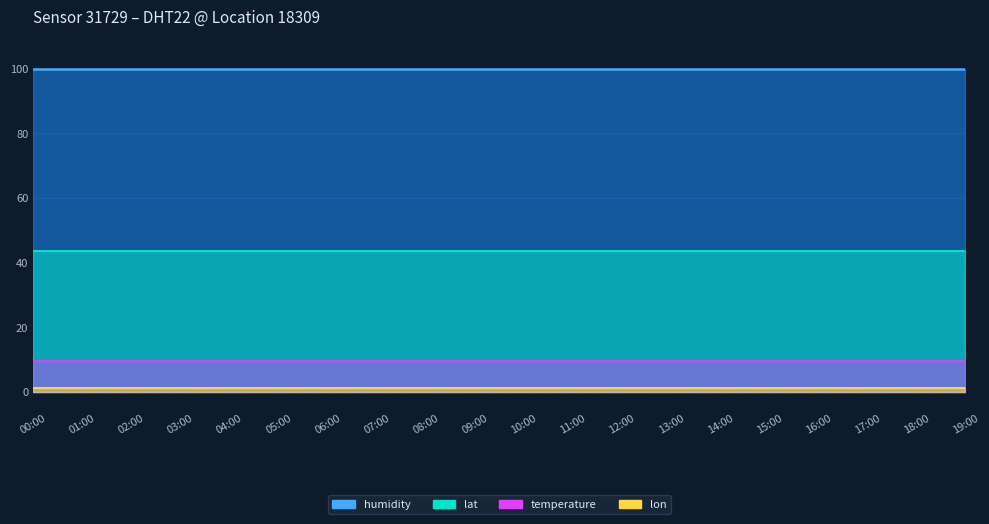

What are all the series names shown in the legend?

temperature, humidity, lat, lon